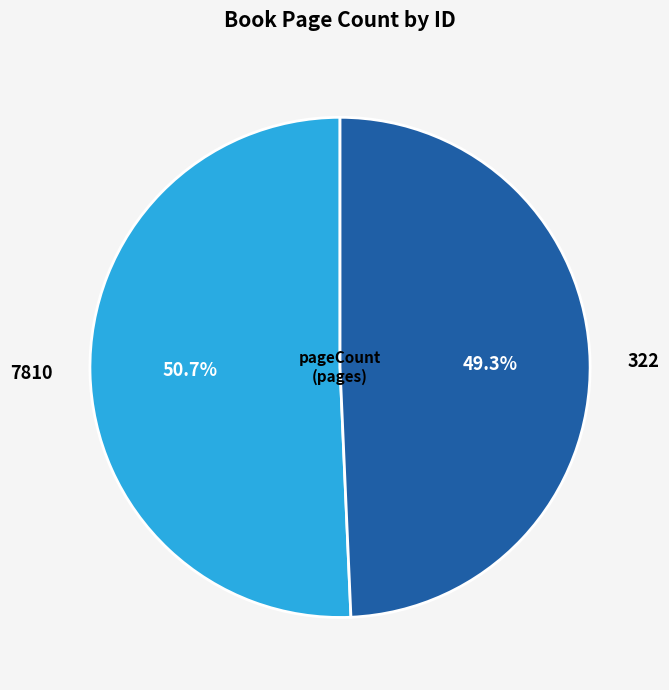

Is it true that 322 is 37% of the pie?

False